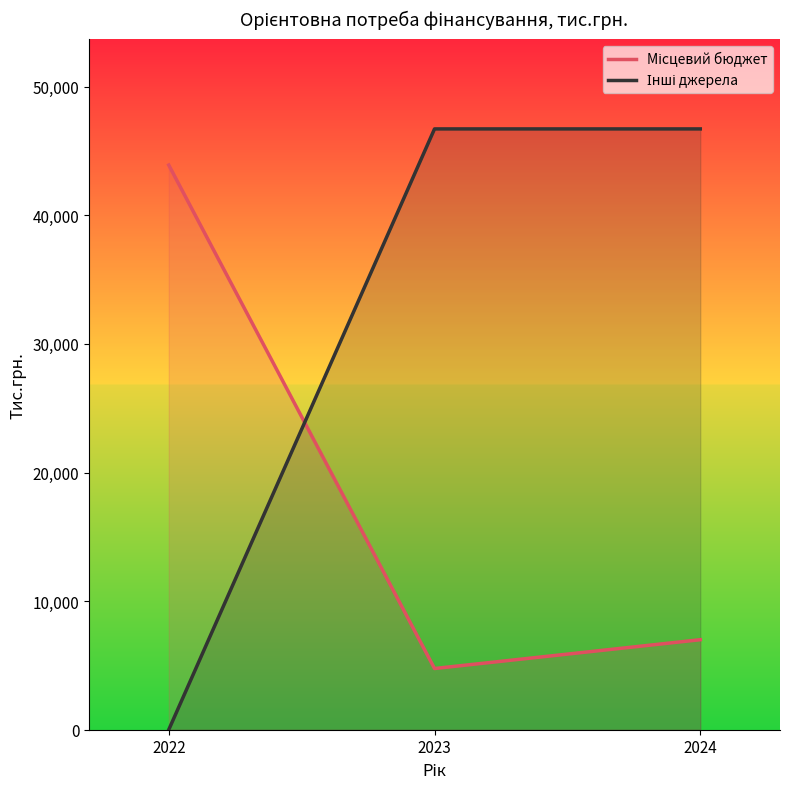

Which category has the lowest value in the Інші джерела series?

2022